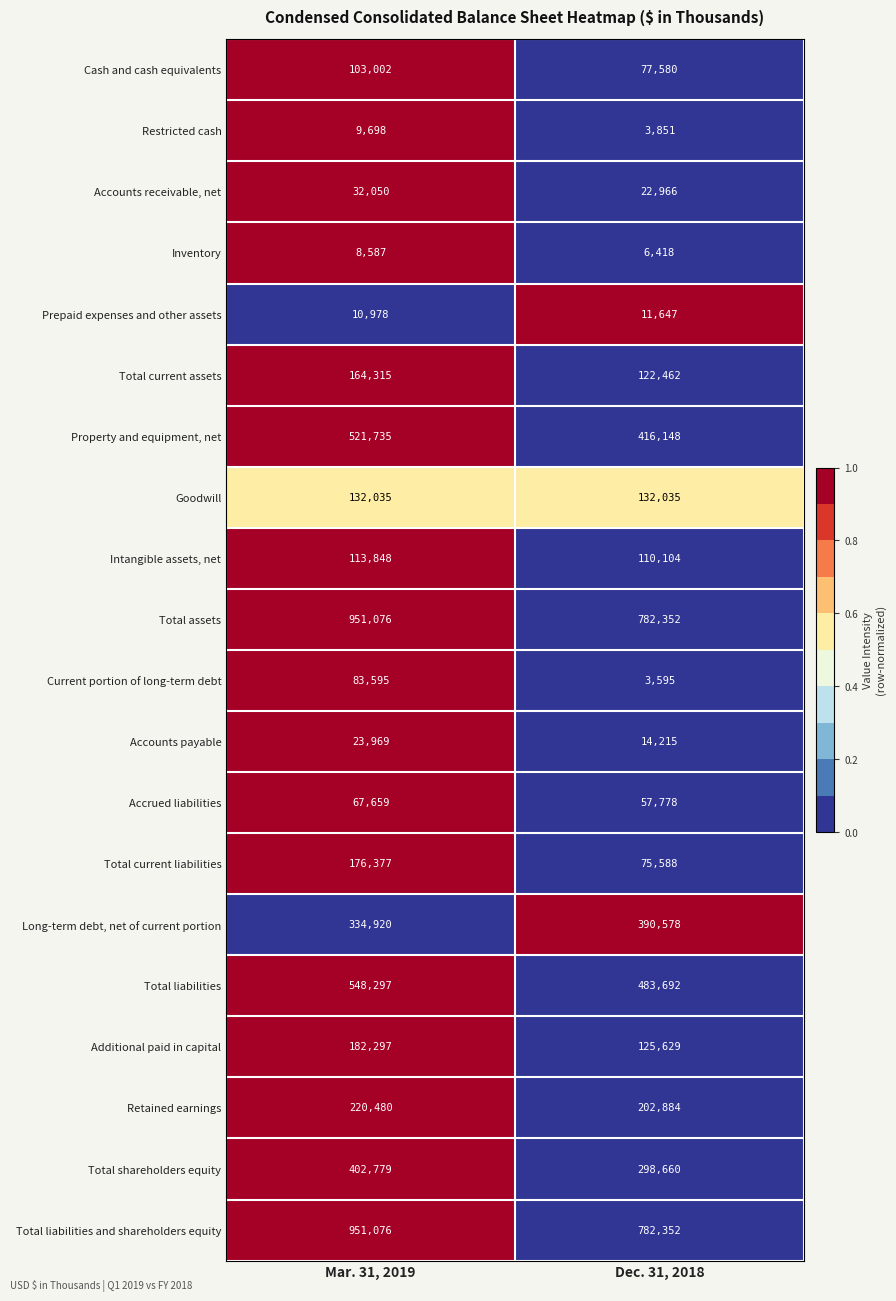

Is the value of Restricted cash at Mar. 31, 2019 greater than the value of Accounts payable at Dec. 31, 2018?

No